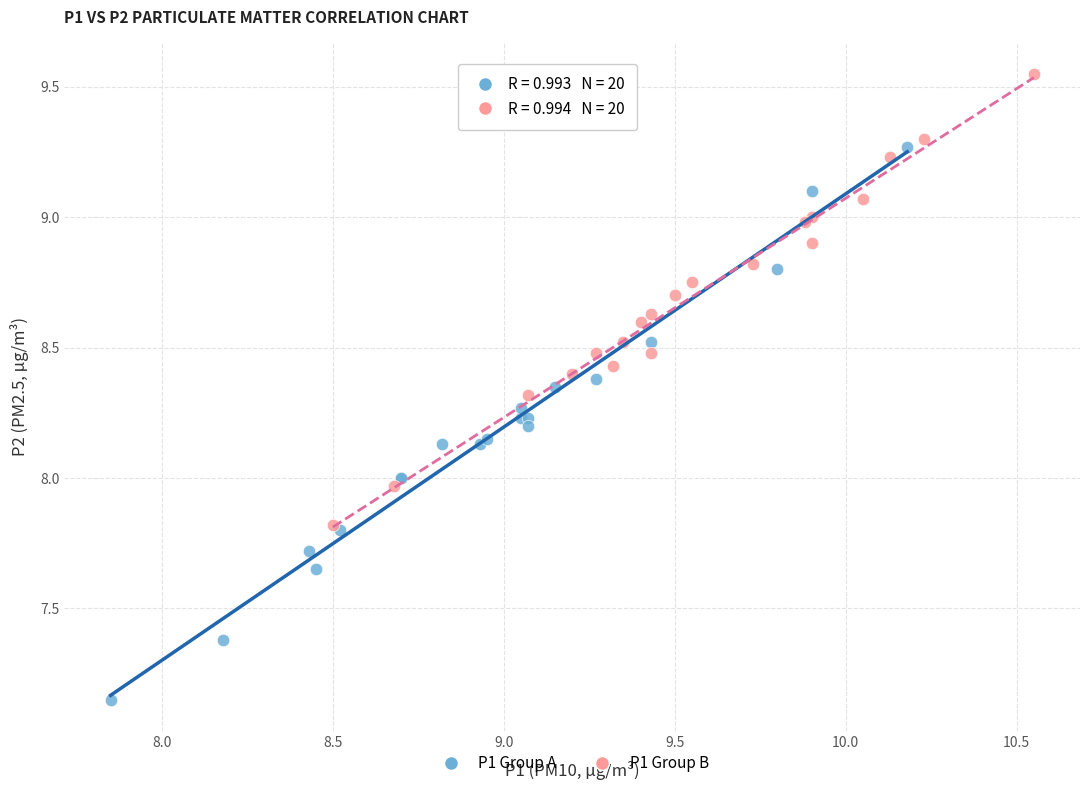

Which series contains the lowest Y value?

P1 Group A